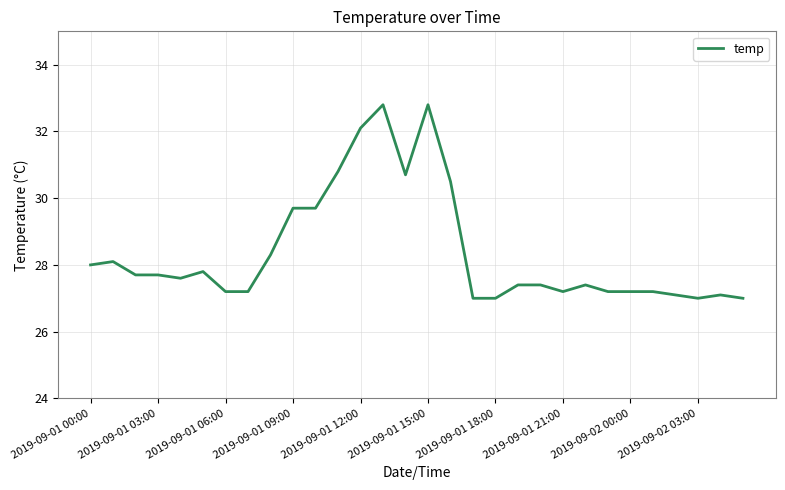

What is the difference between the maximum and minimum values?

5.8